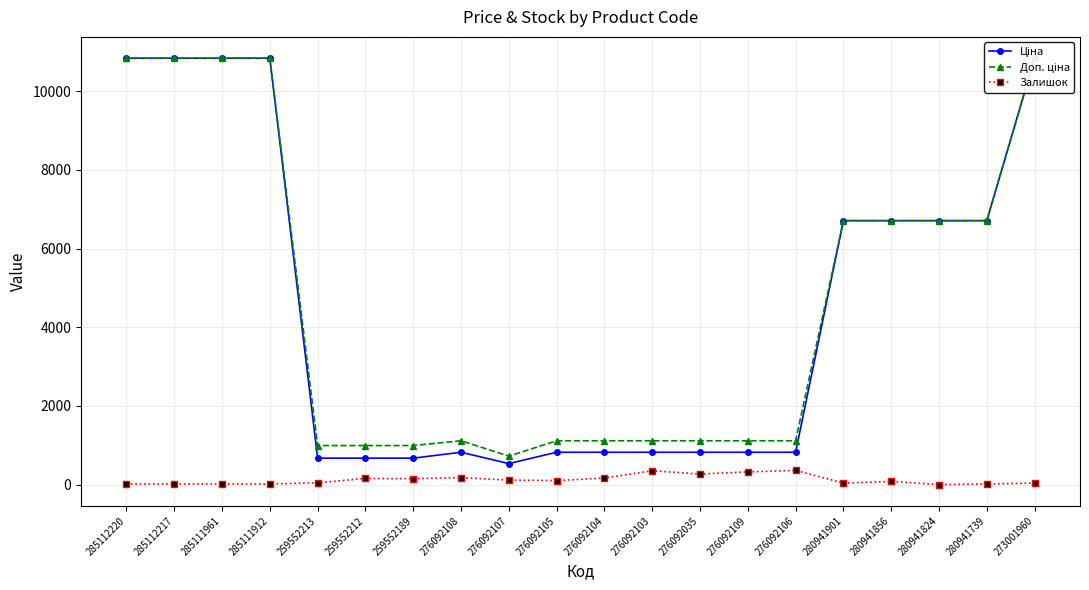

Count the number of categories in the chart.

20